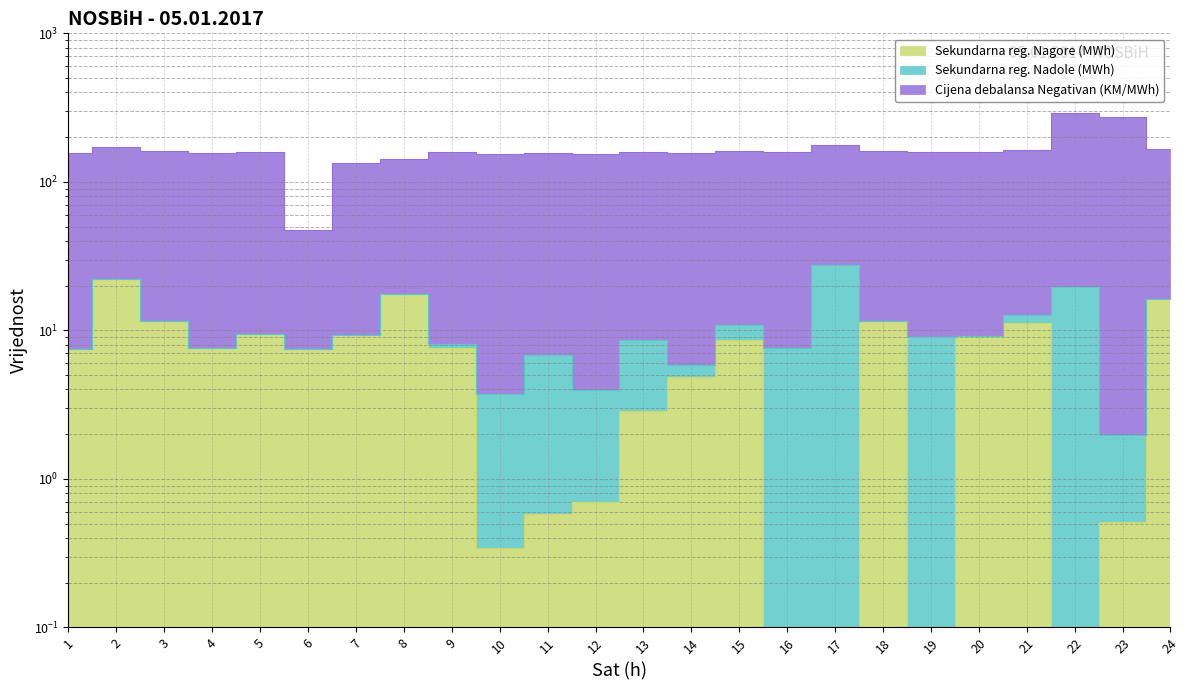

Which series changed the most between 14 and 15?

Cijena debalansa Negativan (KM/MWh)